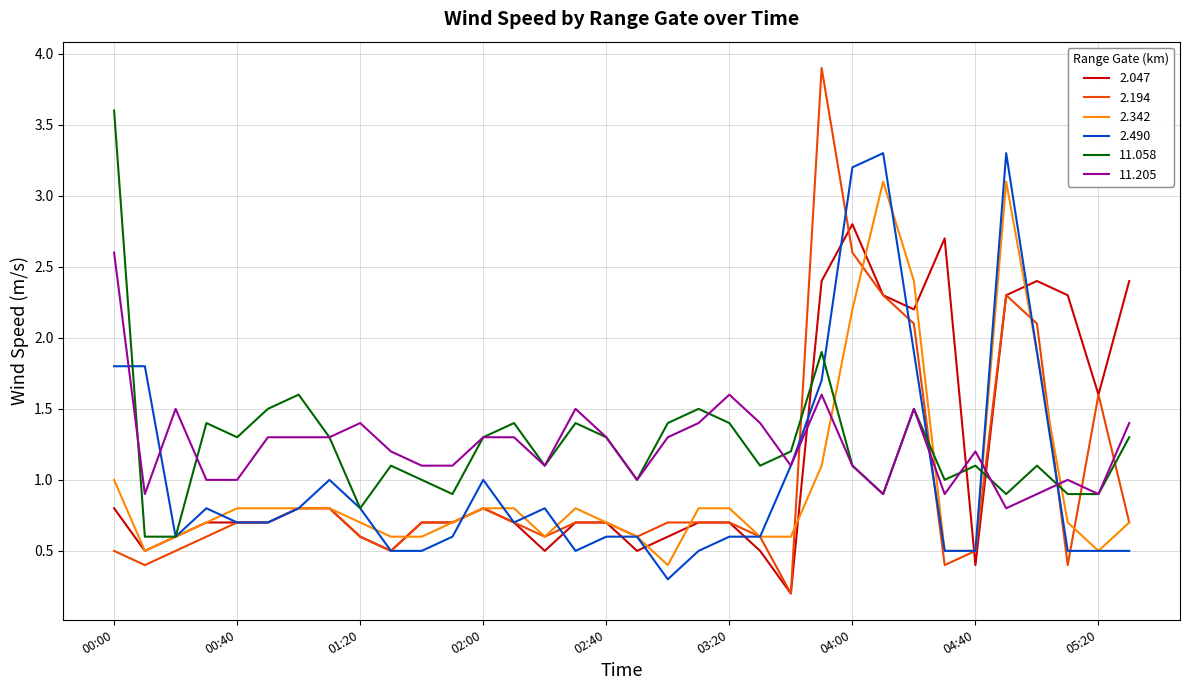

What is the minimum value shown in the chart?

0.2